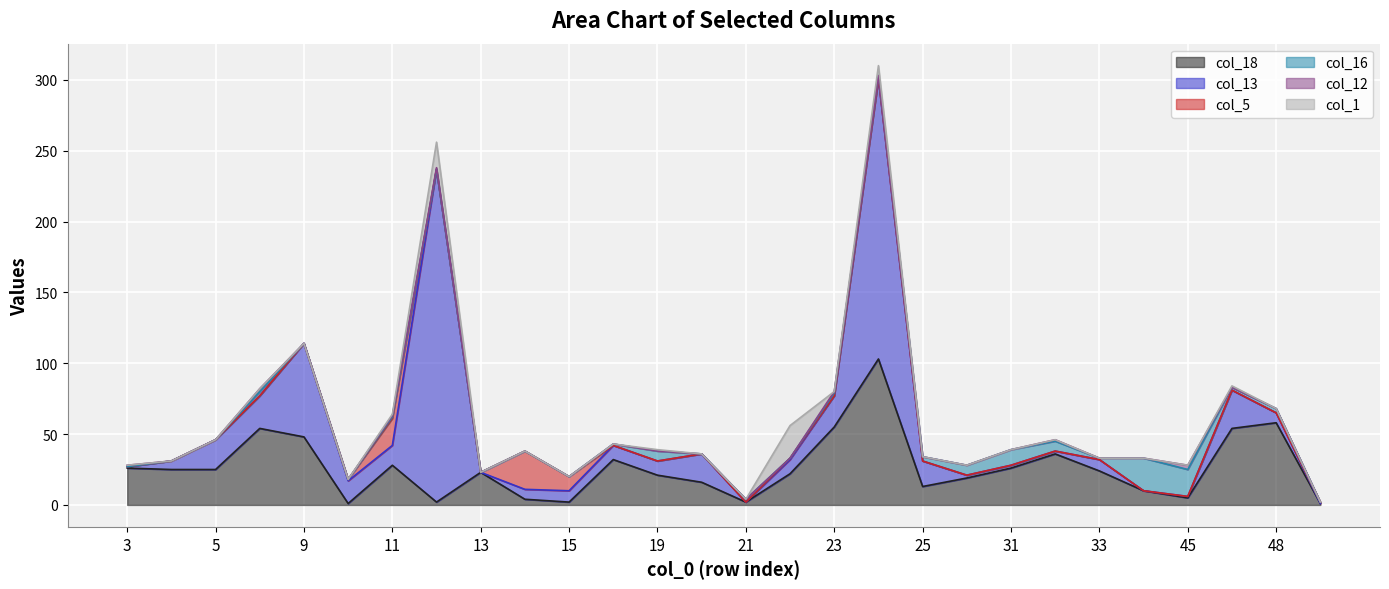

What is the sum of all col_1 values?

51